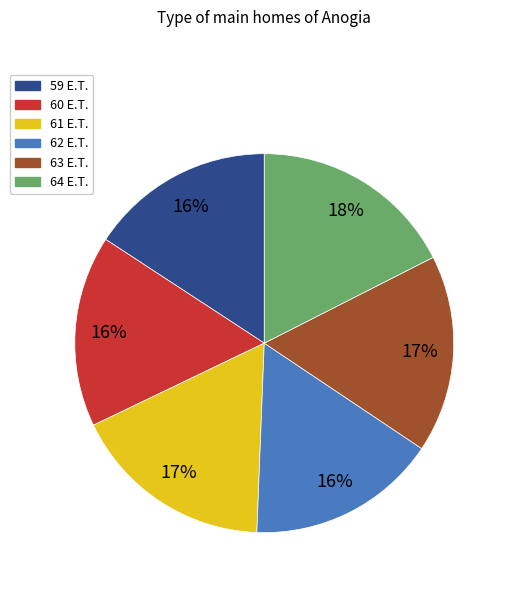

Between 62 E.T. and 64 E.T., which is larger?

64 E.T.